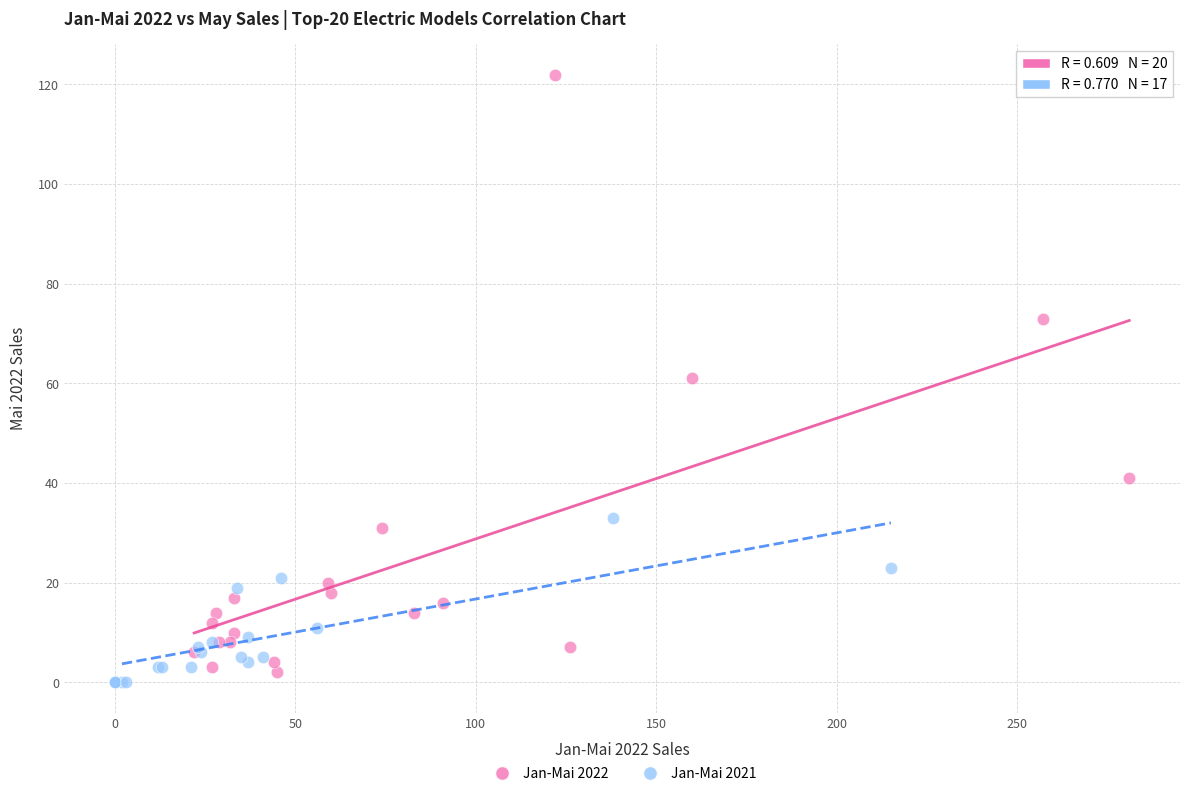

Which series contains the highest Y value?

Jan-Mai 2022